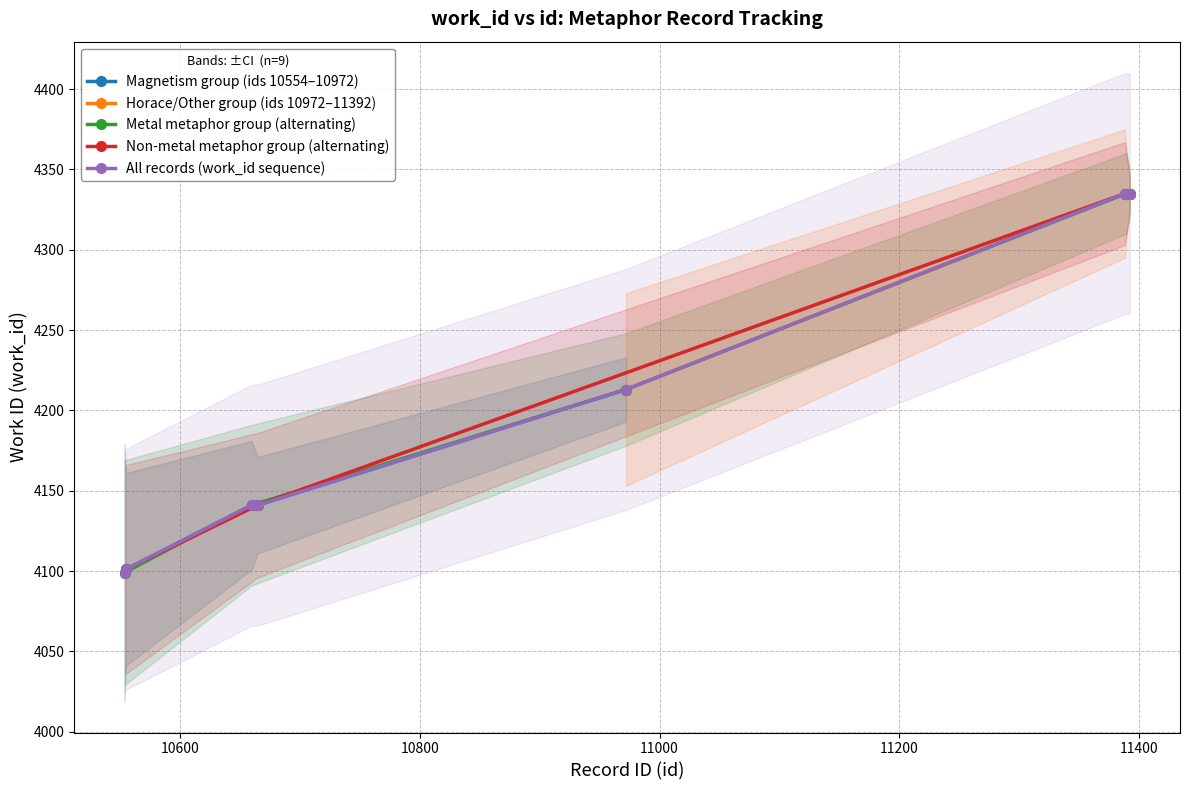

What is the difference between the second highest and minimum values in the work_id (Horace/Other) series?

122